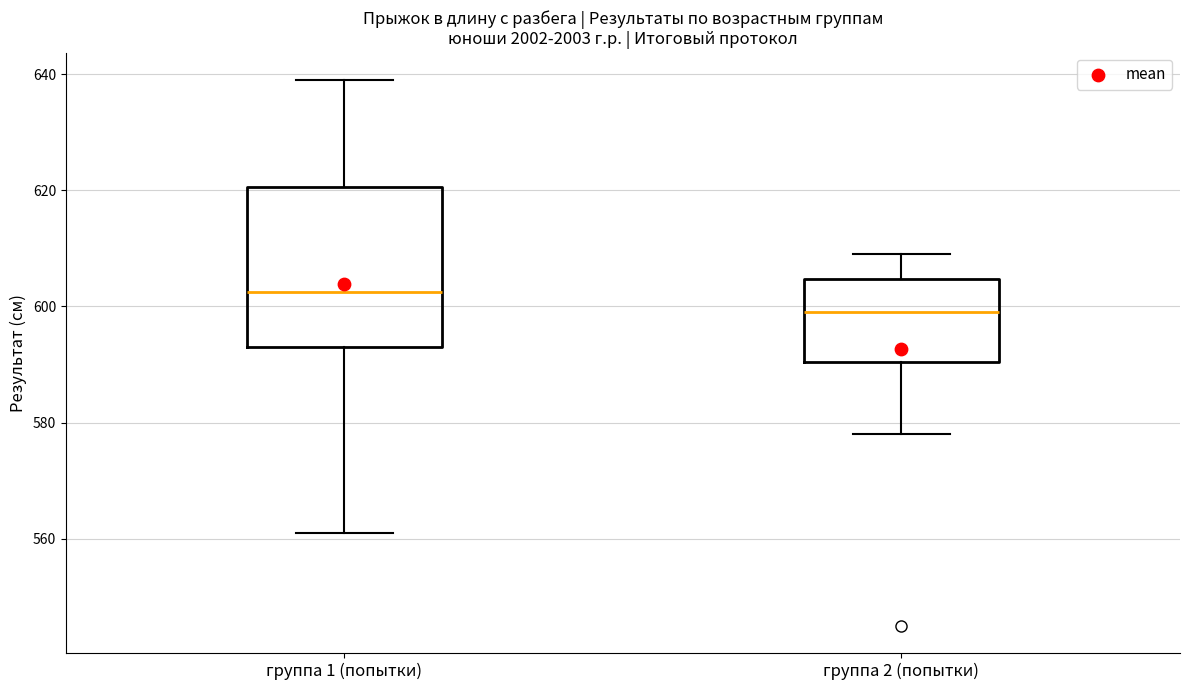

Which box is the tallest, from its lower edge to its upper edge?

группа 1 (попытки)